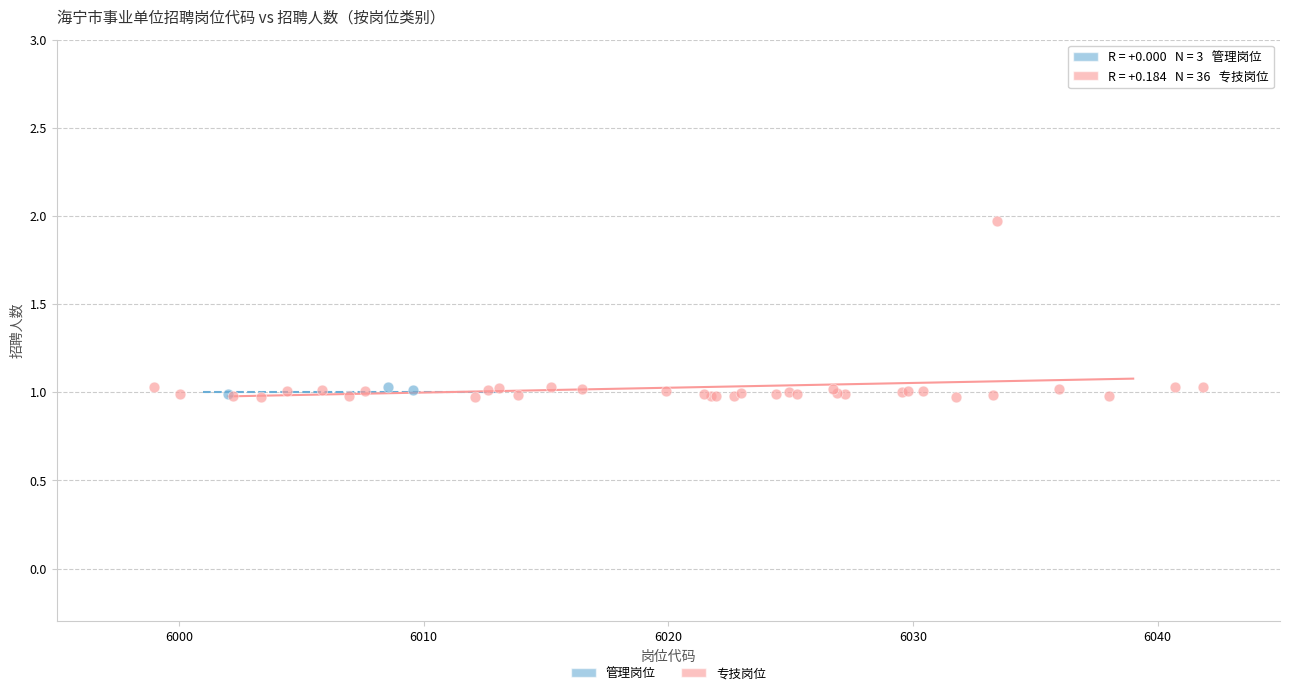

Which series reaches the maximum Y coordinate?

专技岗位